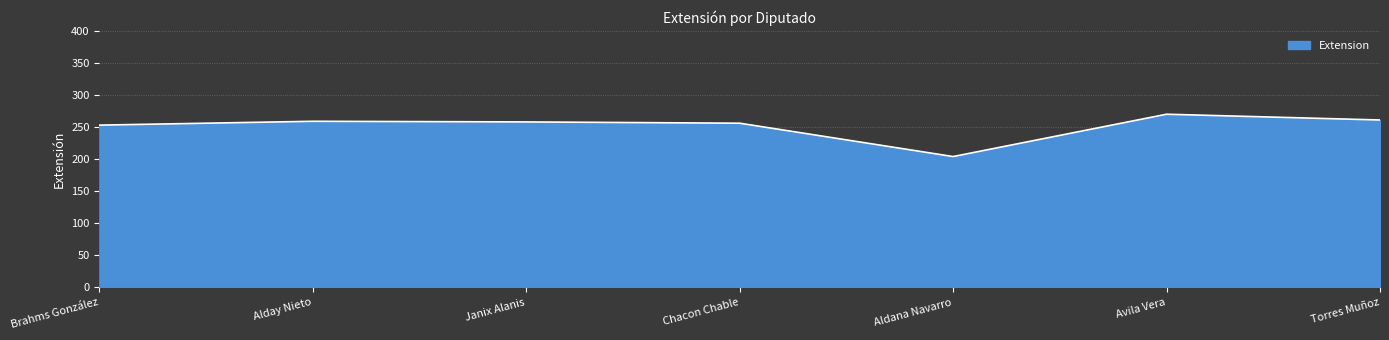

What is the greatest value displayed?

270